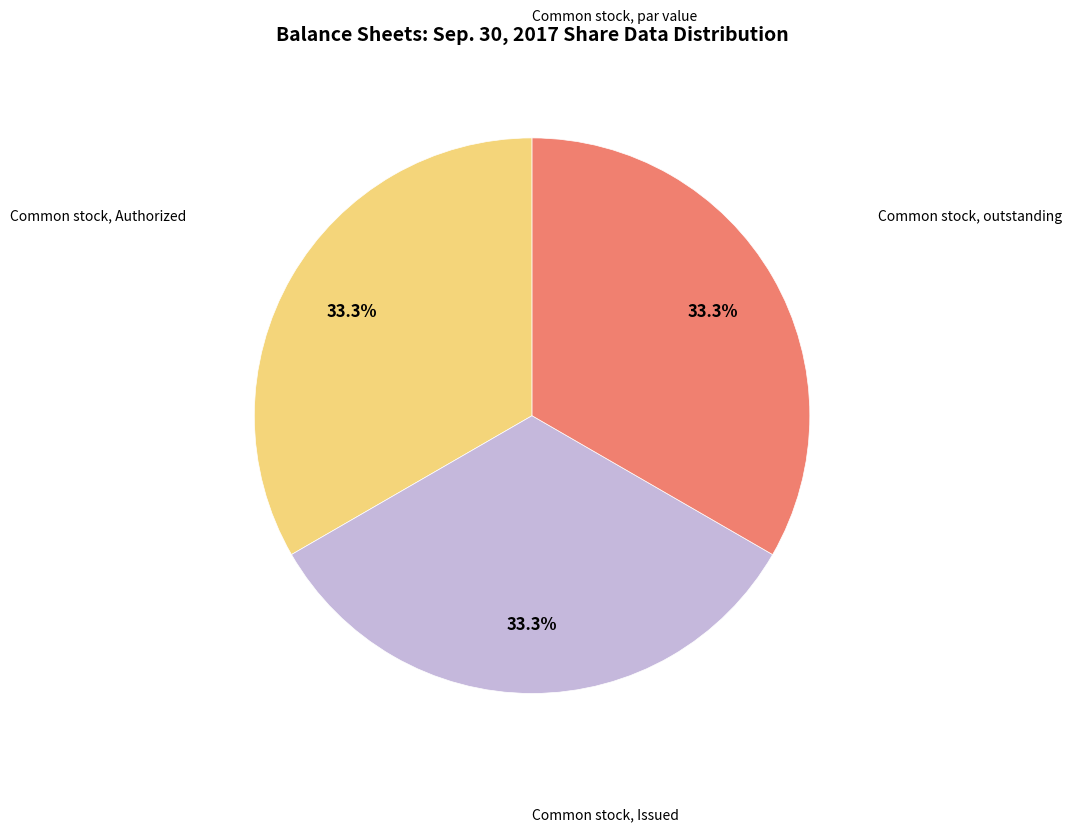

To the nearest percent, what is the average slice percentage?

25%